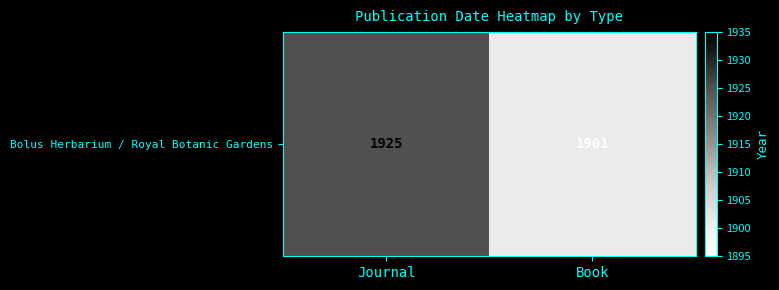

The chart shows a value of 1901 at Book. True or false?

True